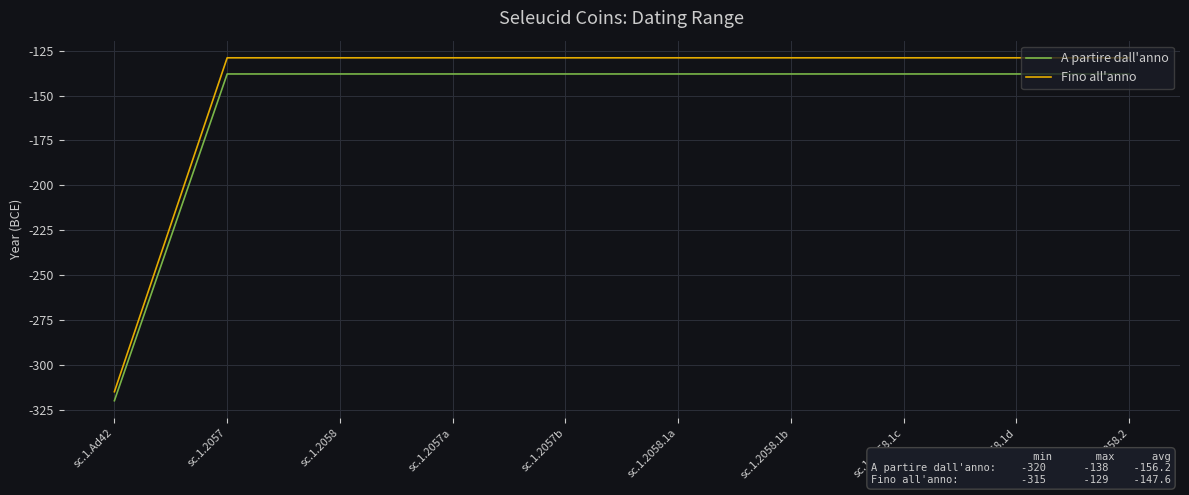

True or false: Fino all'anno and A partire dall'anno intersect in this chart.

False